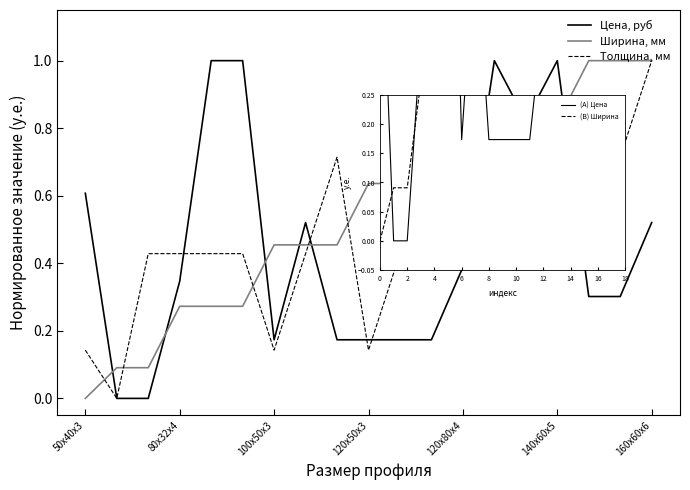

What is the difference between the maximum and minimum values in the (A) Цена series?

1.0